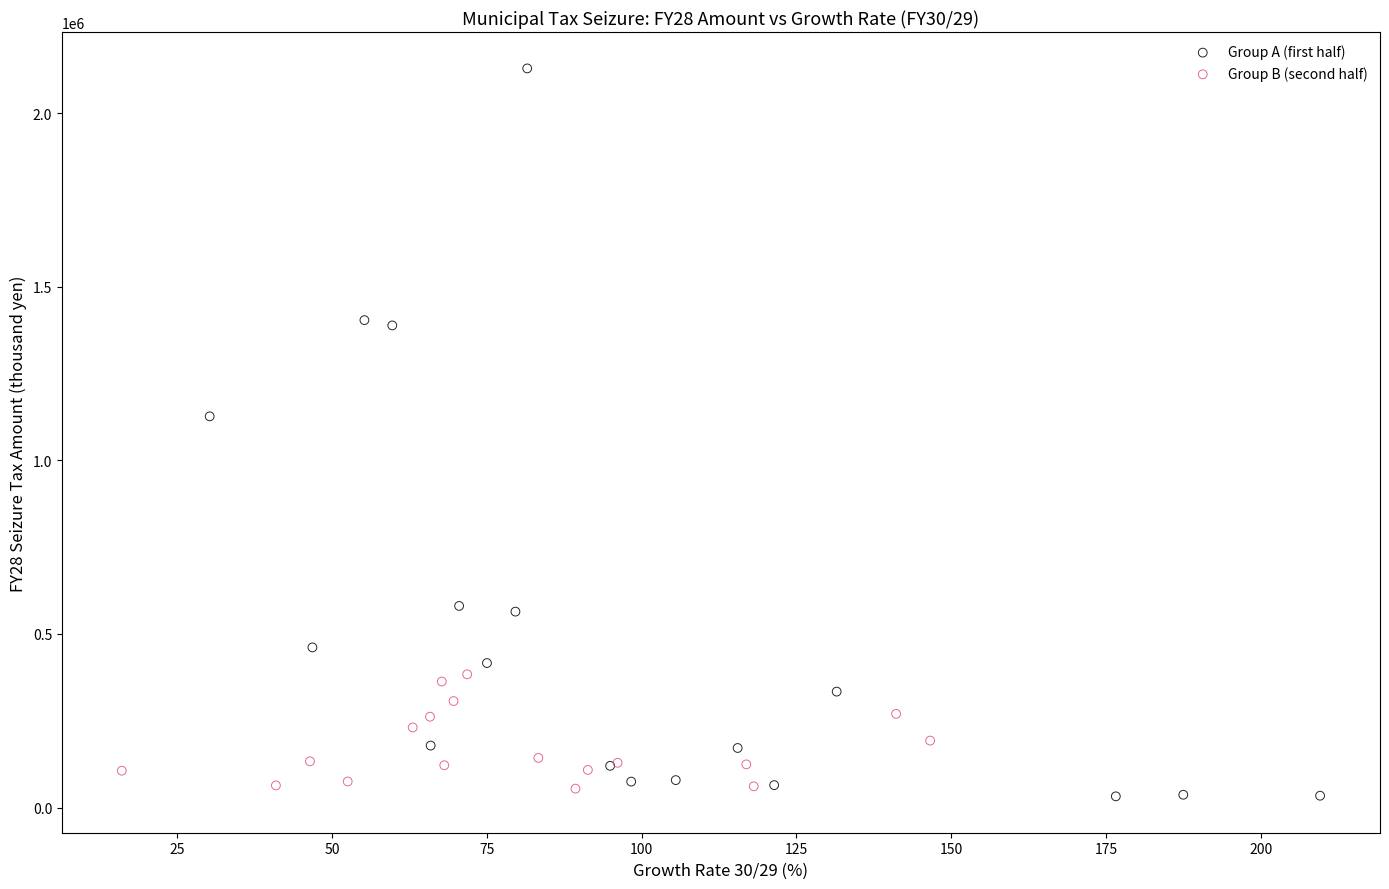

Which series has the largest Y range (max minus min)?

Group A (first half)